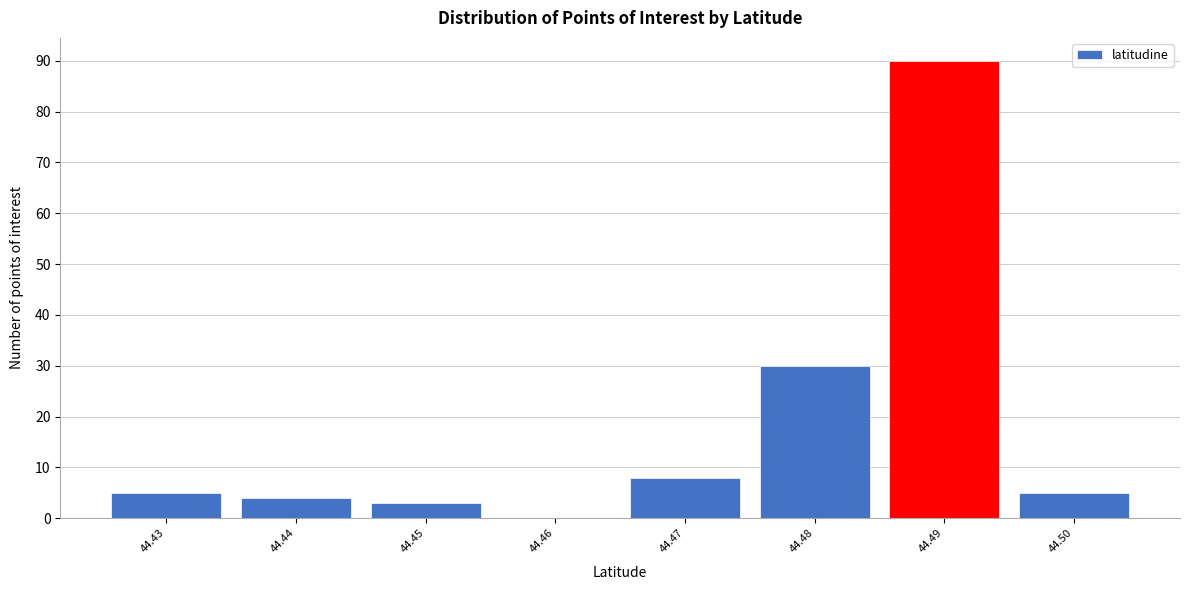

Reading right to left, what are all the values shown in this chart?

44.50=5	44.49=90	44.48=30	44.47=8	44.46=0	44.45=3	44.44=4	44.43=5